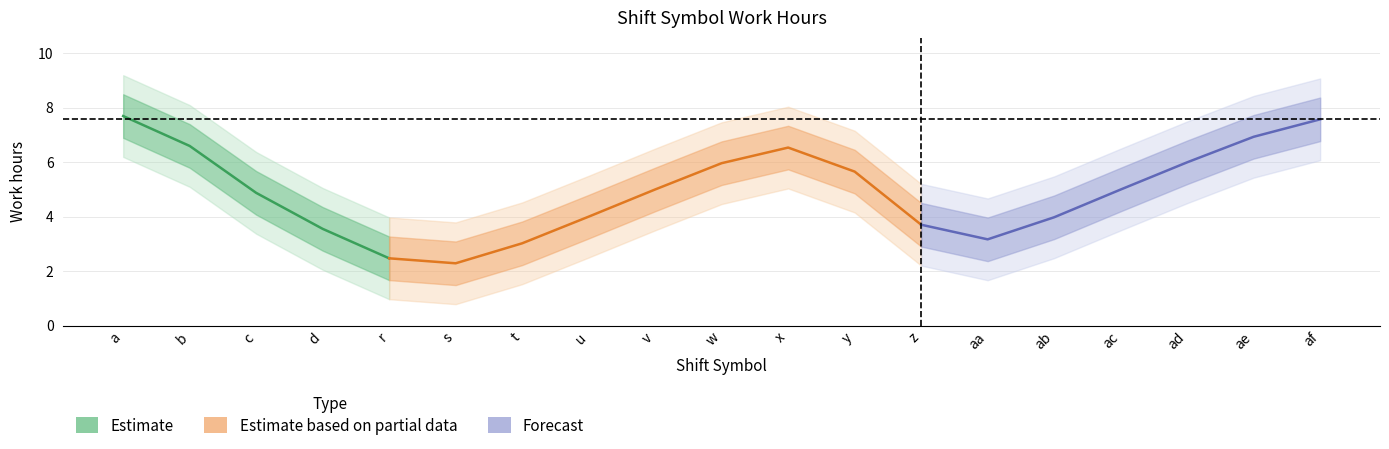

What is the value of the 16th point from the left?

5